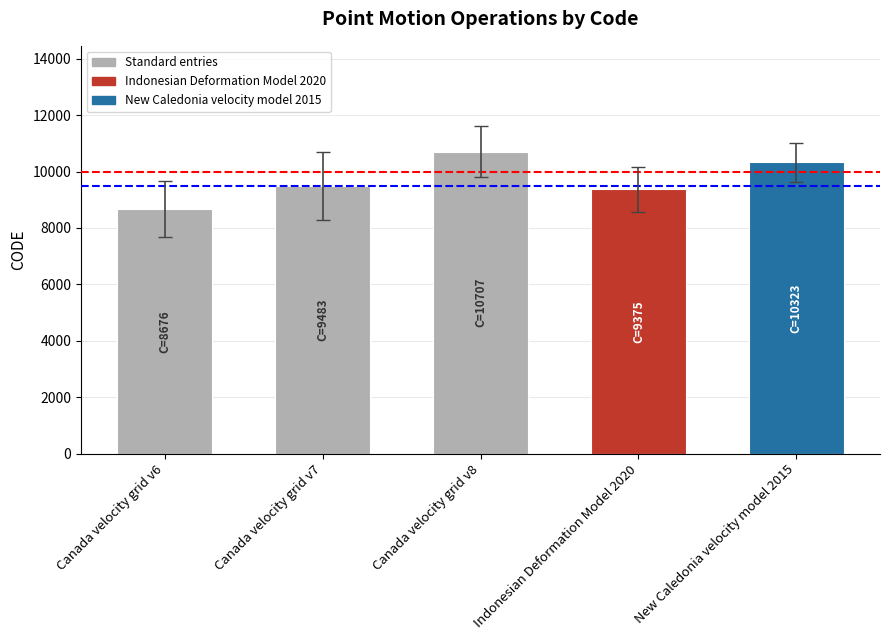

Which has a higher value, New Caledonia velocity model 2015 or Canada velocity grid v7?

New Caledonia velocity model 2015